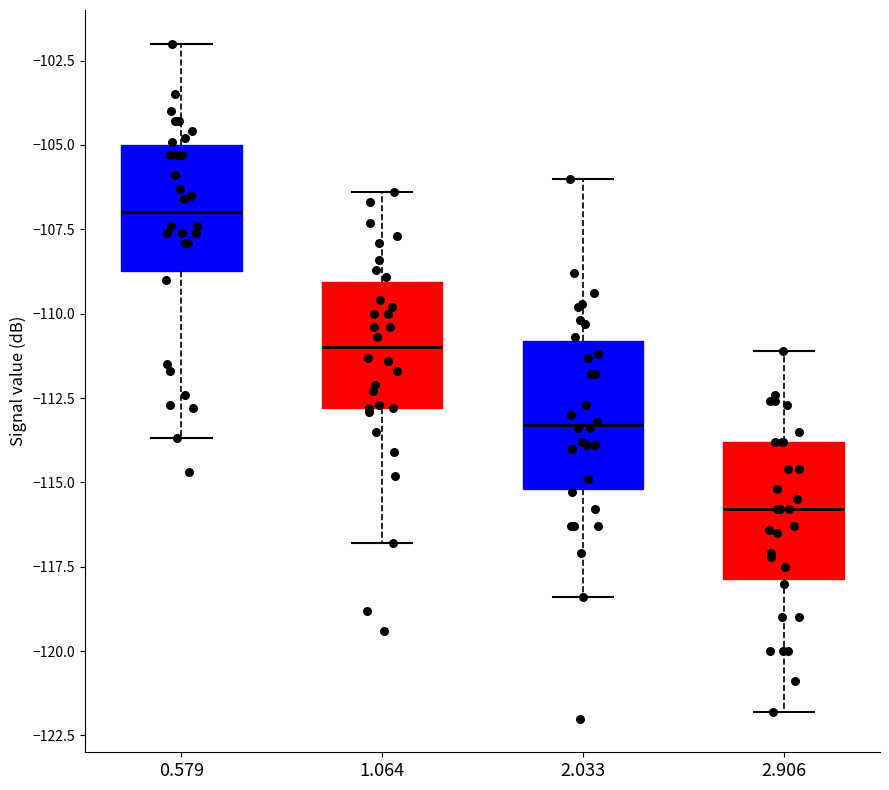

Where does the upper whisker of the box at x = 0.579 end on the y-axis? The values are not printed on the chart, so give them approximately, as read against the axis.

-102.0